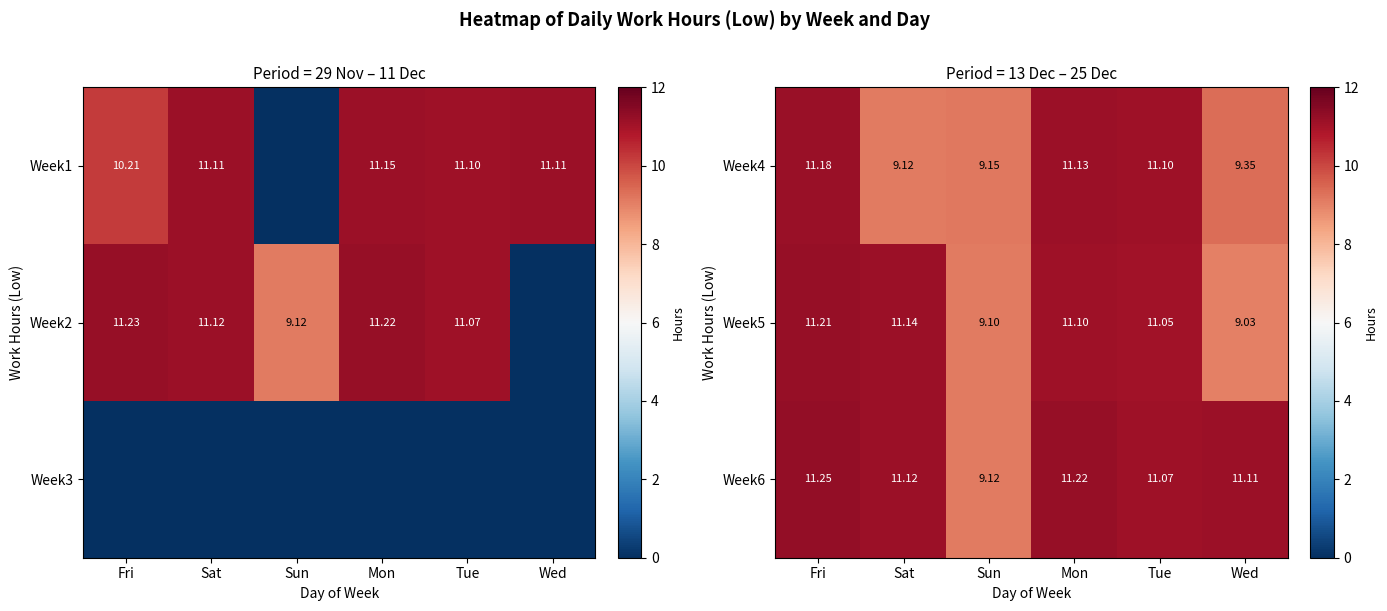

What is the spread (max minus min) of values at Wed?

2.1